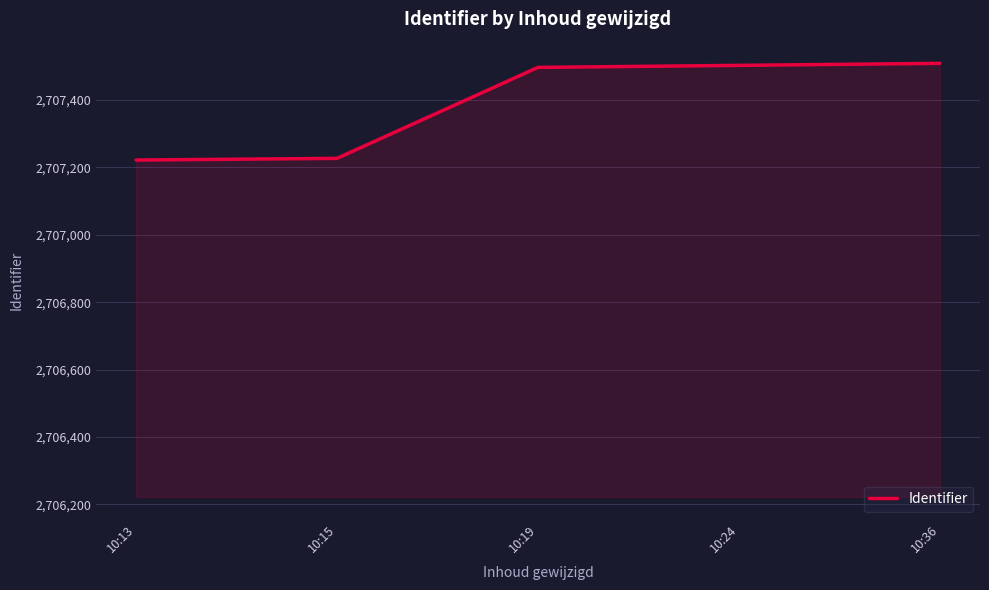

Is it true that the value at 10:19 is 4222035?

False